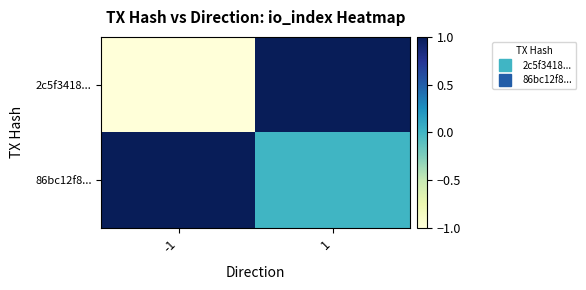

List the series in order of their overall mean, highest first.

86bc12f8..., 2c5f3418...